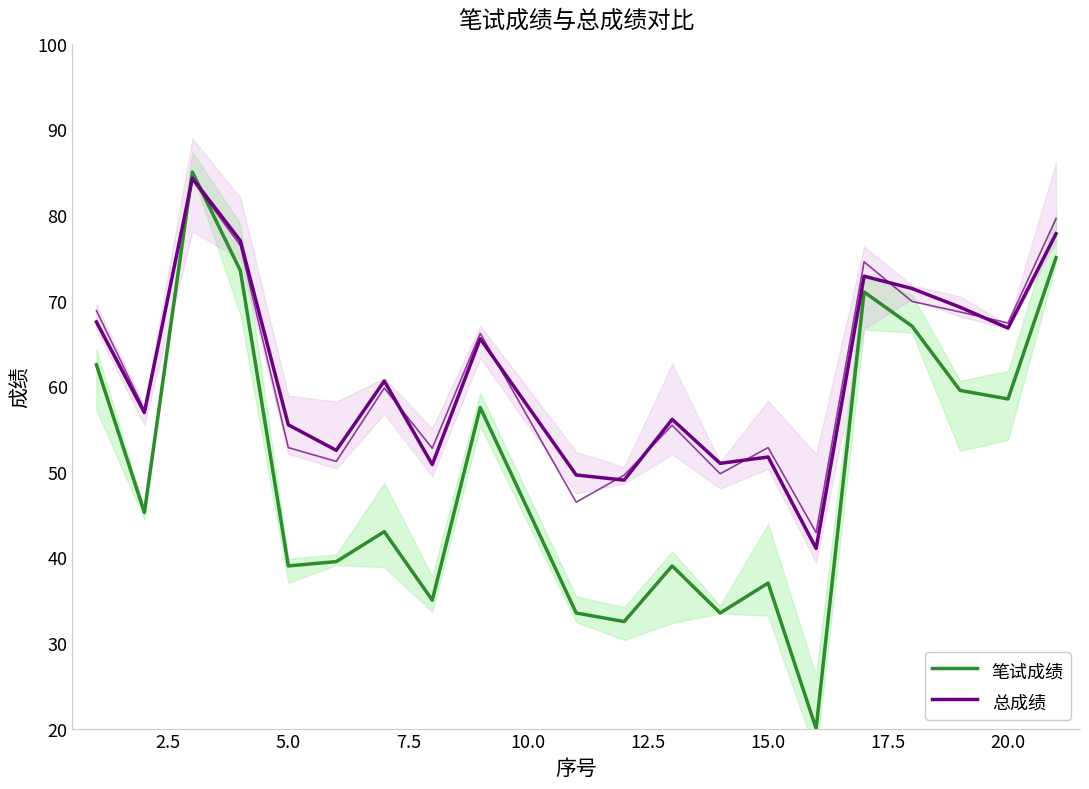

Rank the series at 20.0 from lowest to highest value.

笔试成绩, 总成绩